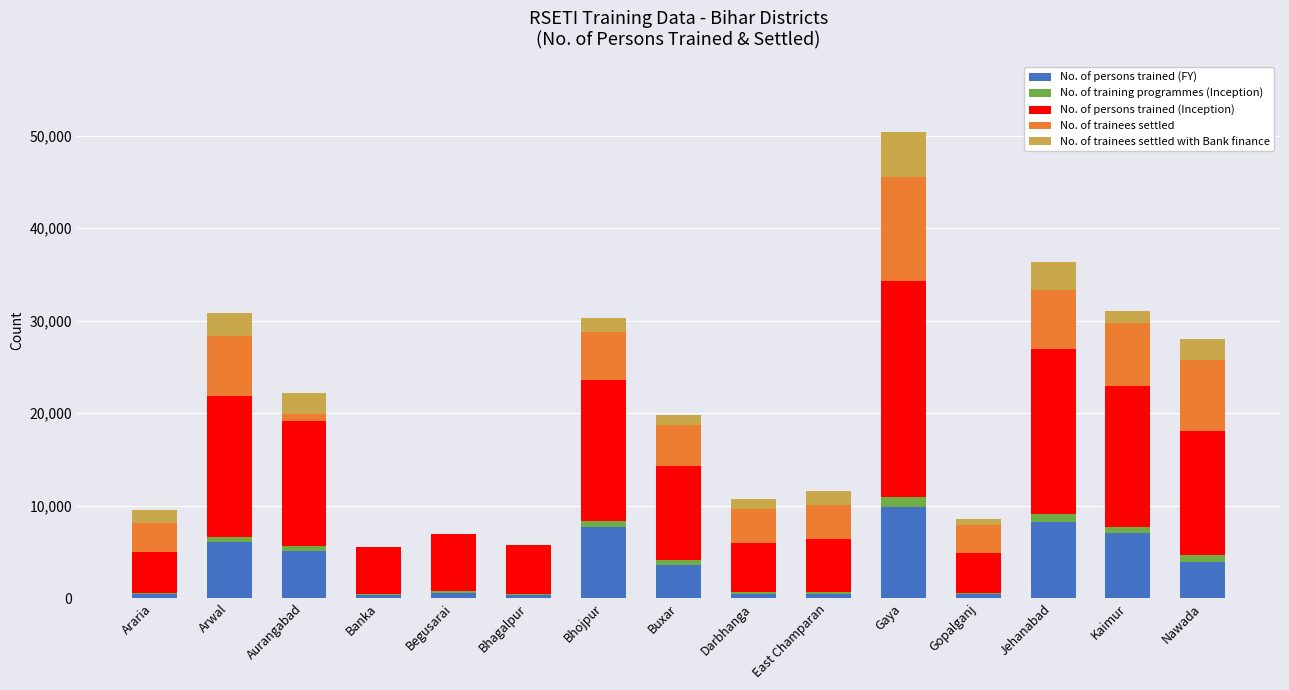

Which category has the highest value in the No. of persons trained (FY) series?

Gaya